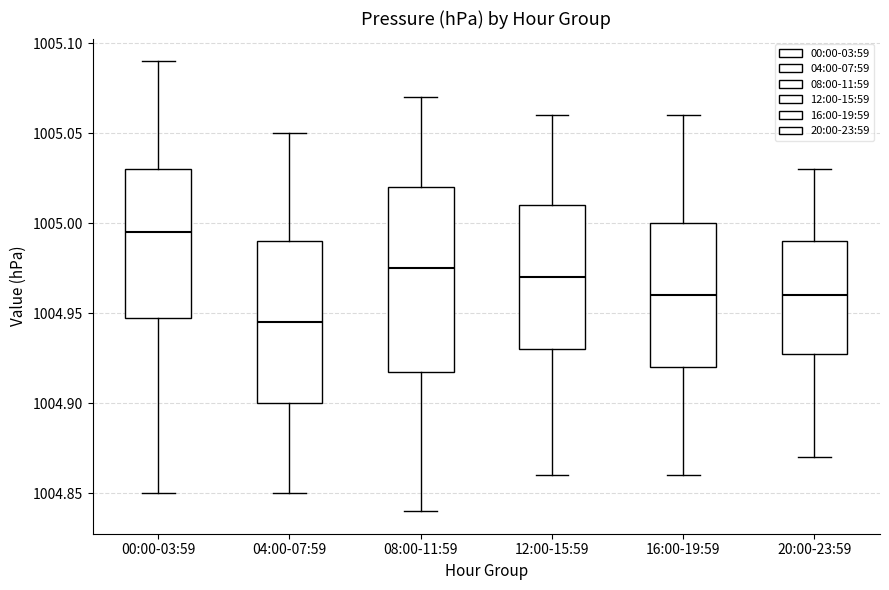

Which box is the tallest, from its lower edge to its upper edge?

08:00-11:59